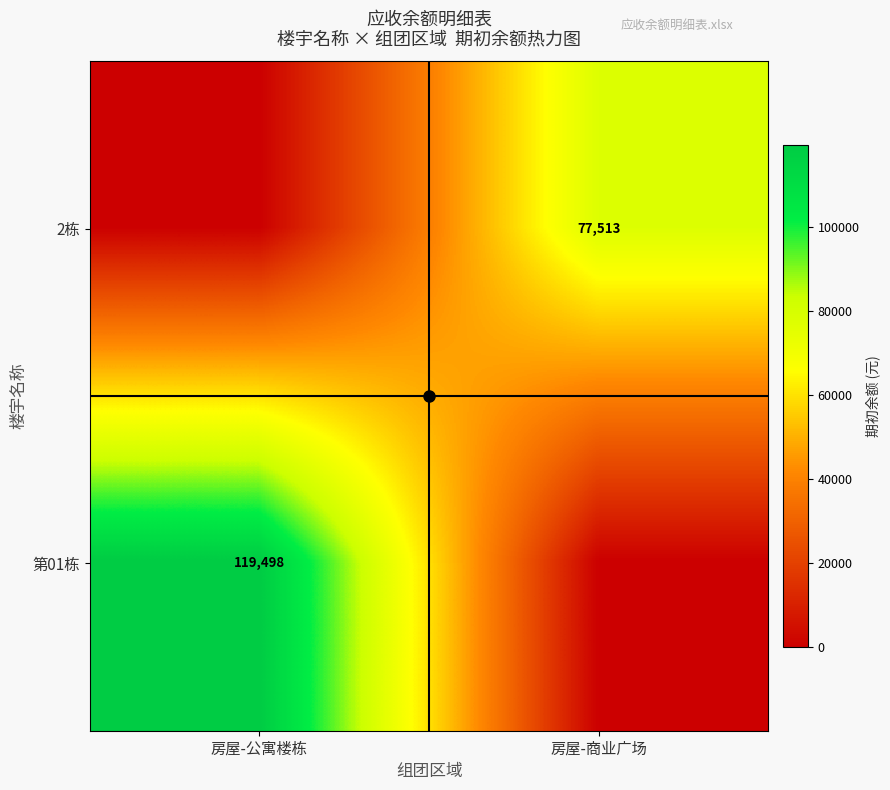

Where is 2栋 nearest to the value 38756?

房屋-公寓楼栋